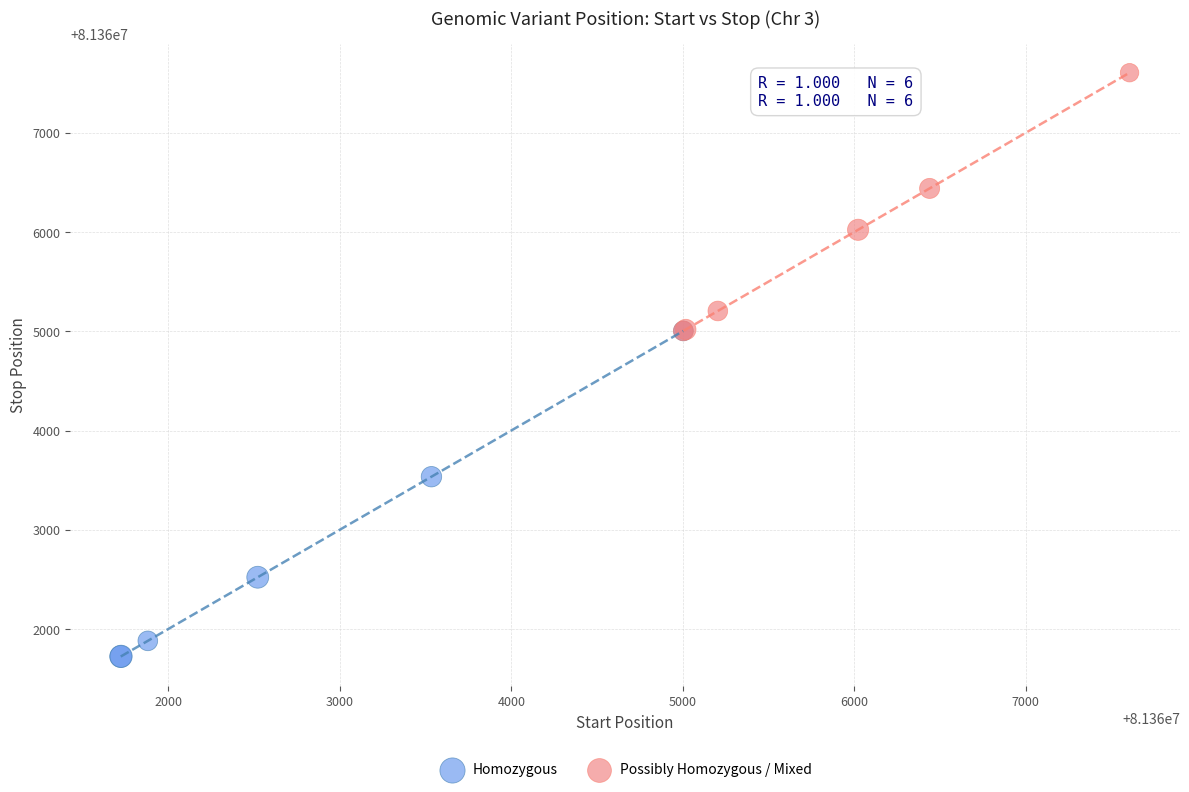

Which series reaches the maximum Y coordinate?

Possibly Homozygous / Mixed